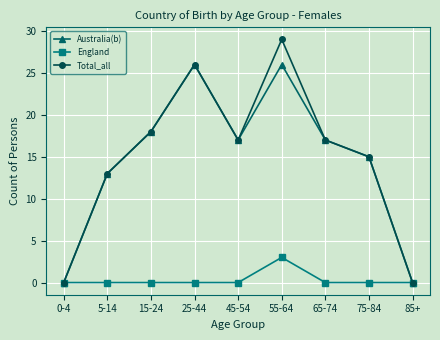

What is the difference between the highest and lowest values at 55-64?

26